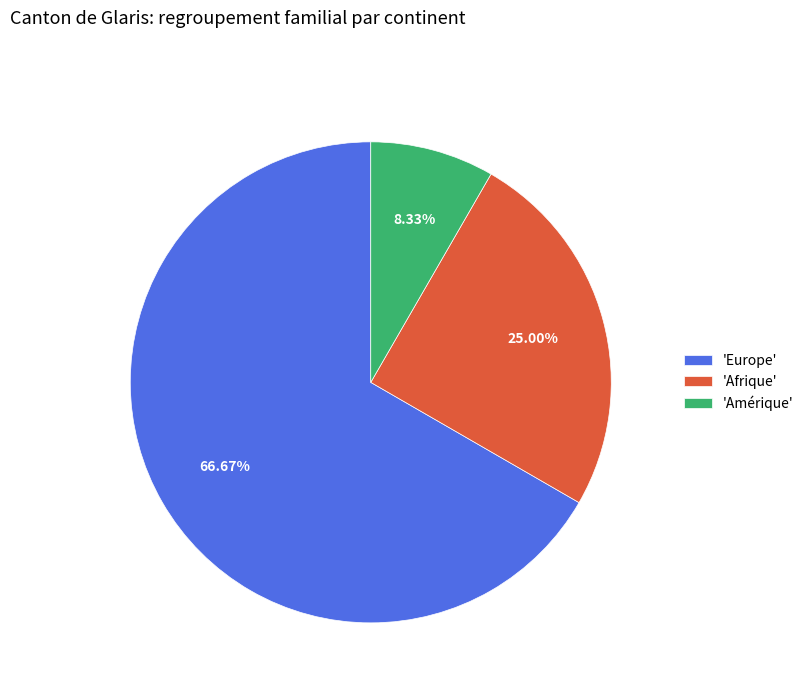

Which slice is the smallest?

'Amérique'